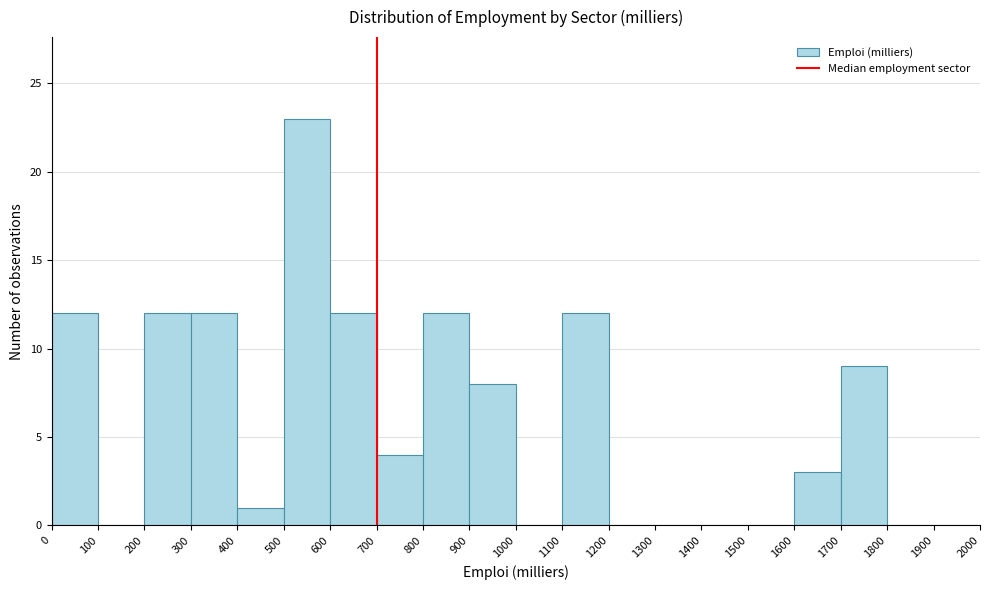

Which range on the x-axis has the tallest bar?

500 to 600